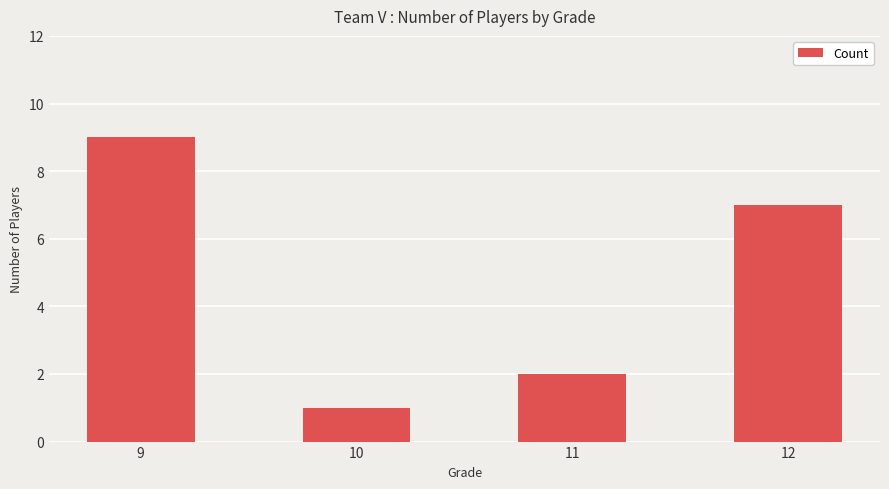

How many values are below 7?

2